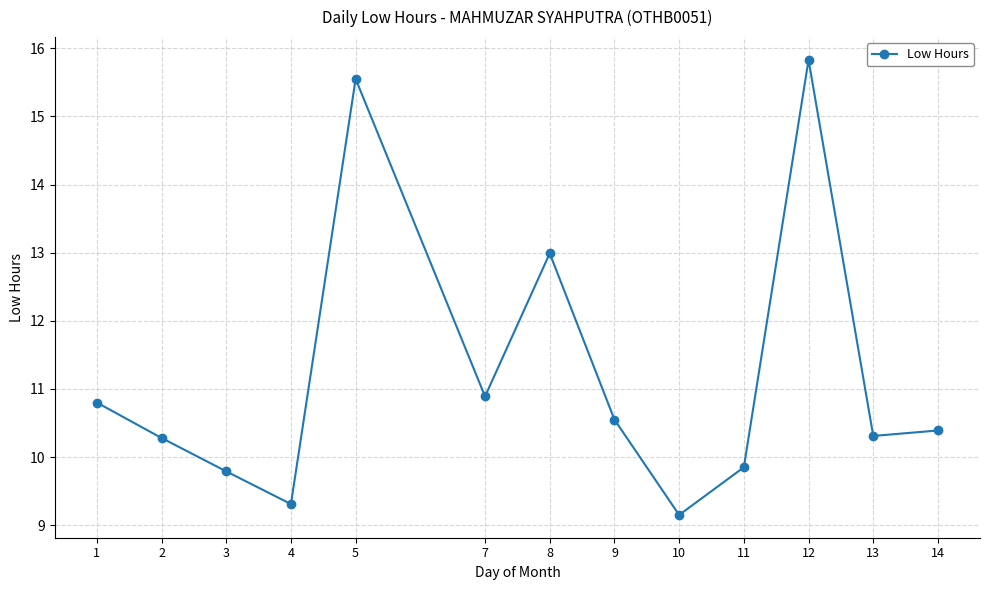

What is the difference between the values at 2 and 9?

0.3